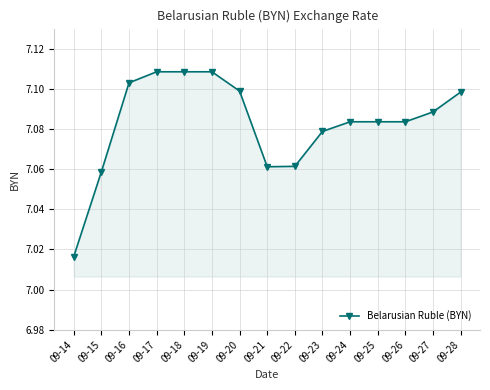

Between 09-24 and 09-19, which is larger?

09-19